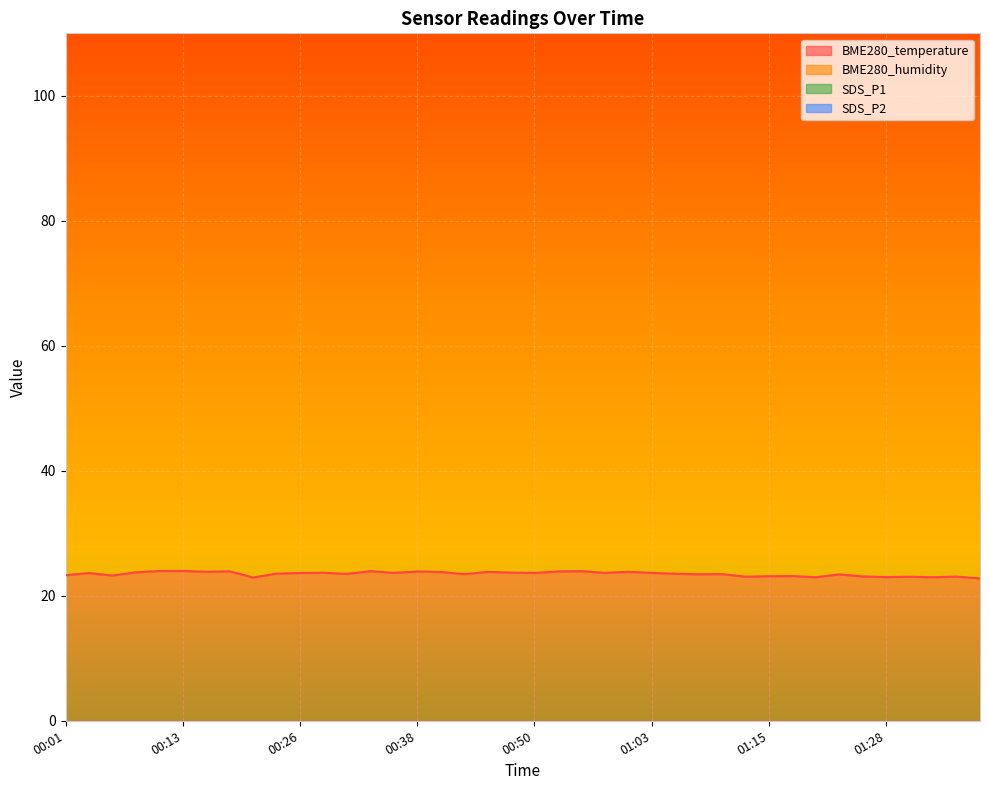

True or false: BME280_temperature and SDS_P1 cross at least once.

False